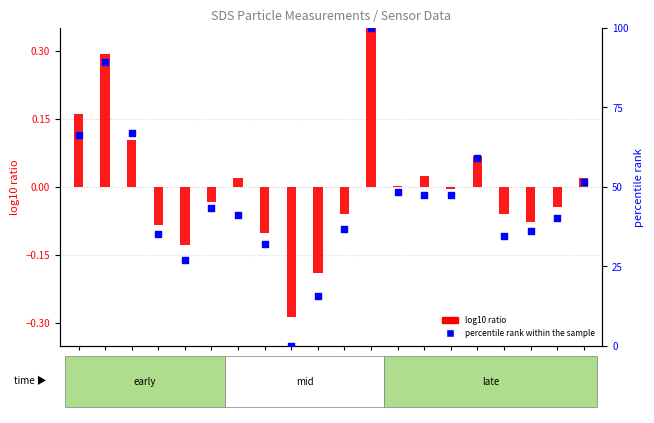

Which series reaches the minimum Y coordinate?

log10 ratio